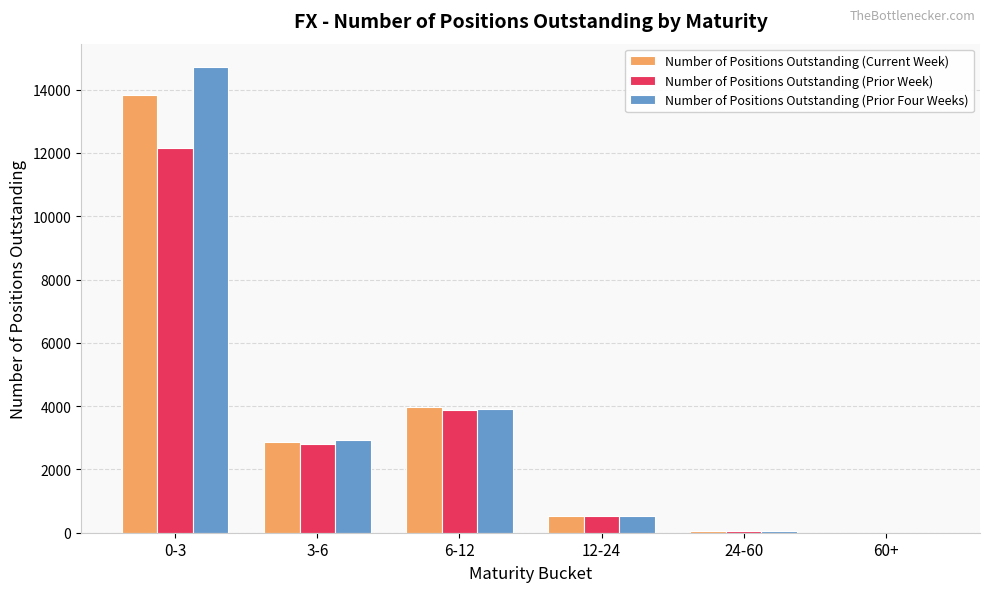

What are all the series names shown in the legend?

Number of Positions Outstanding (Current Week), Number of Positions Outstanding (Prior Week), Number of Positions Outstanding (Prior Four Weeks)